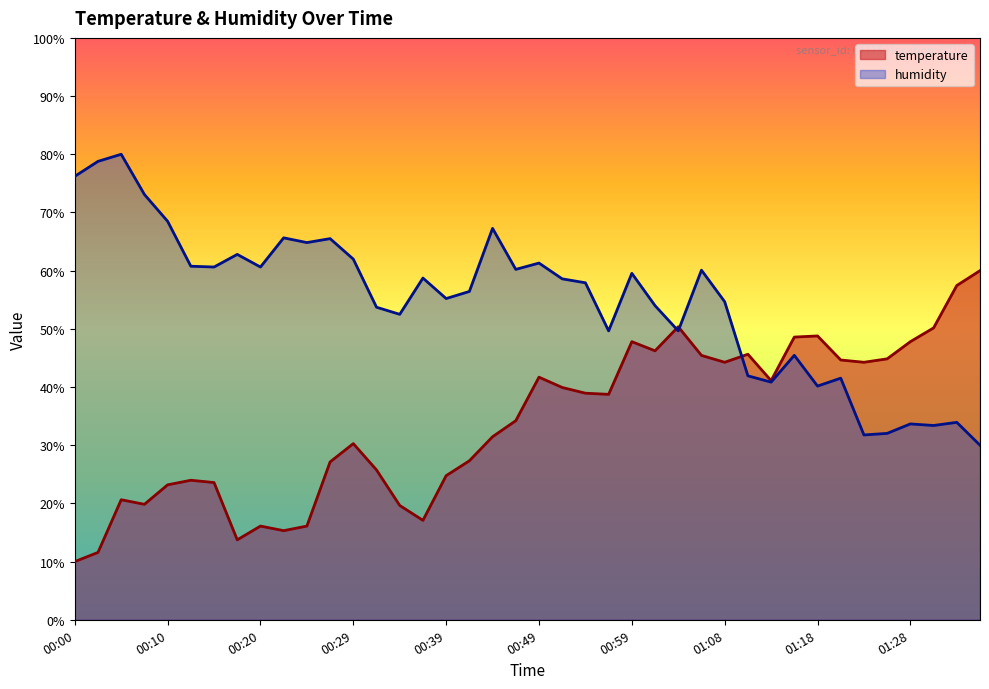

What position from the right is 00:17?

33